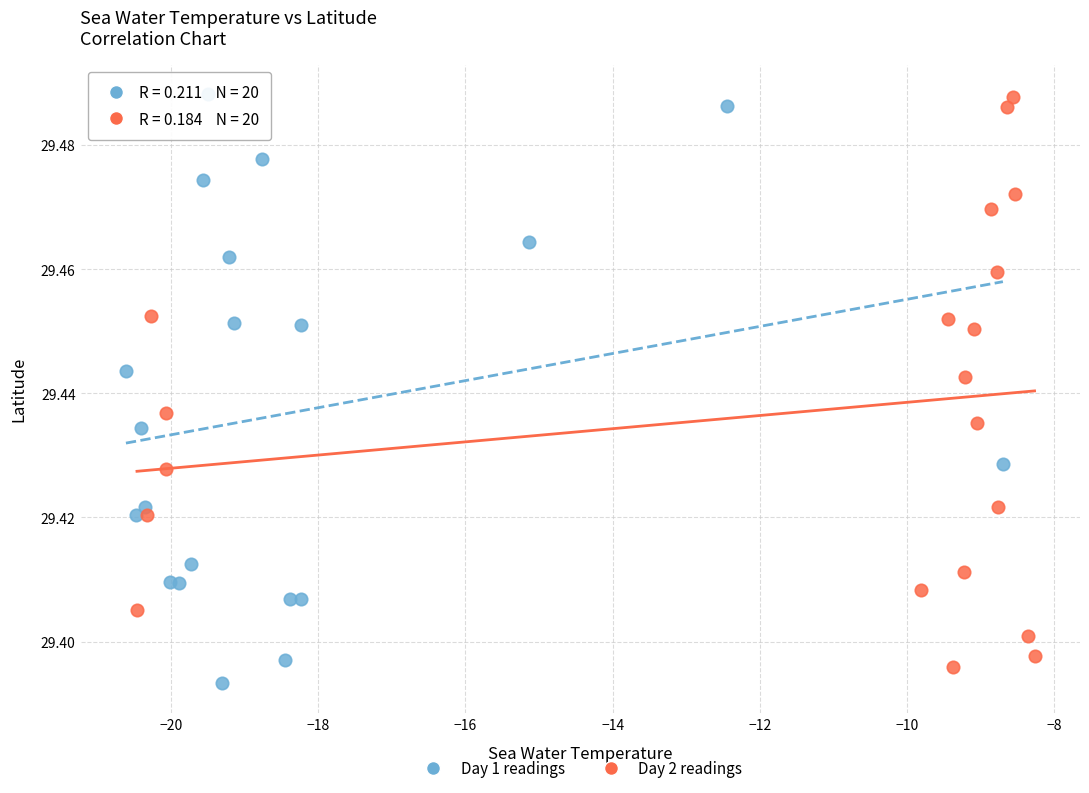

Which series has the largest Y range (max minus min)?

Day 1 readings